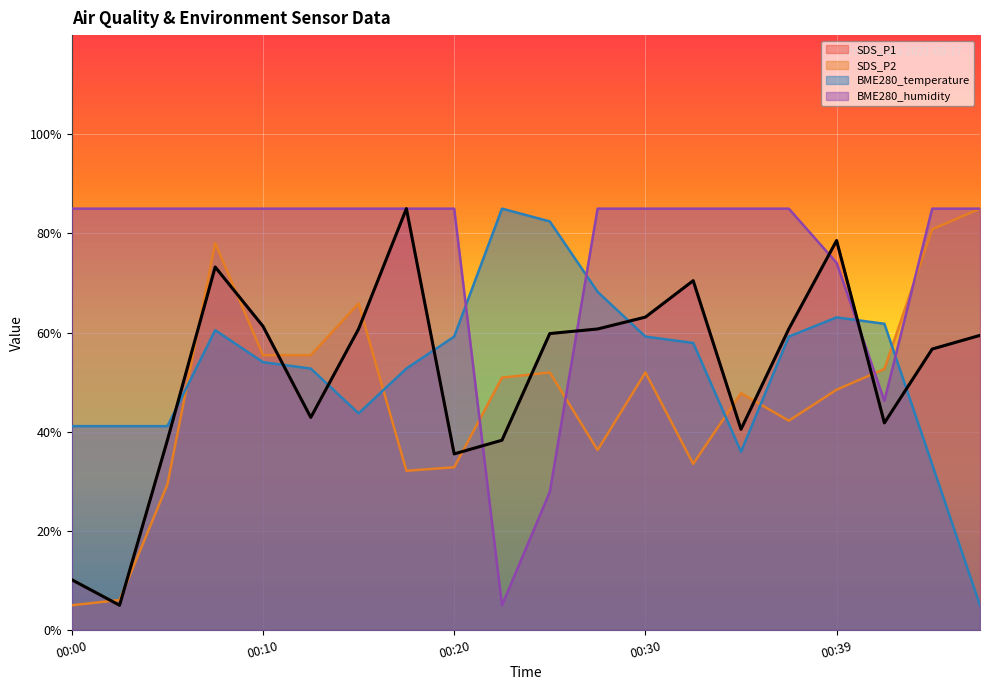

At which category is the sum across all series the highest?

00:08